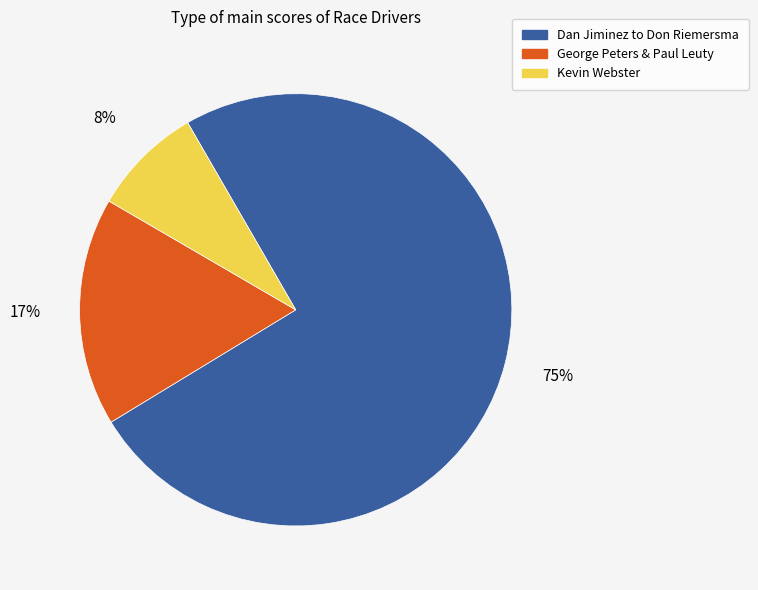

Approximately how many times larger is the value at George Peters & Paul Leuty compared to Kevin Webster?

2.1